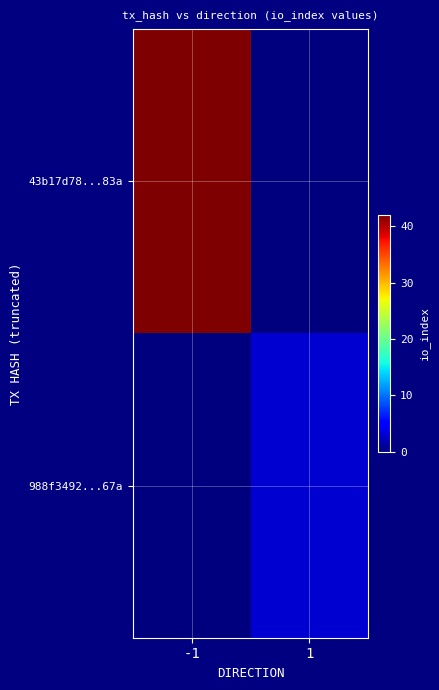

Which category has the highest value across all series?

-1